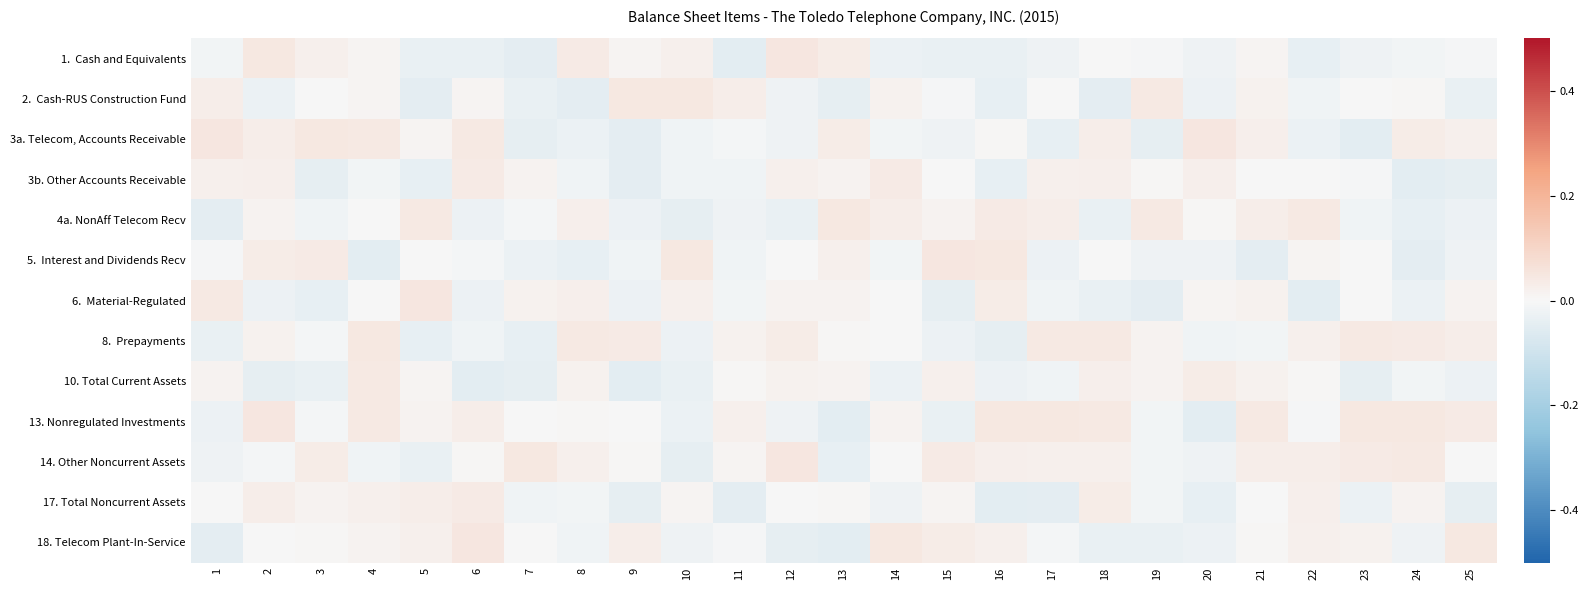

Count the number of data series in this chart.

13